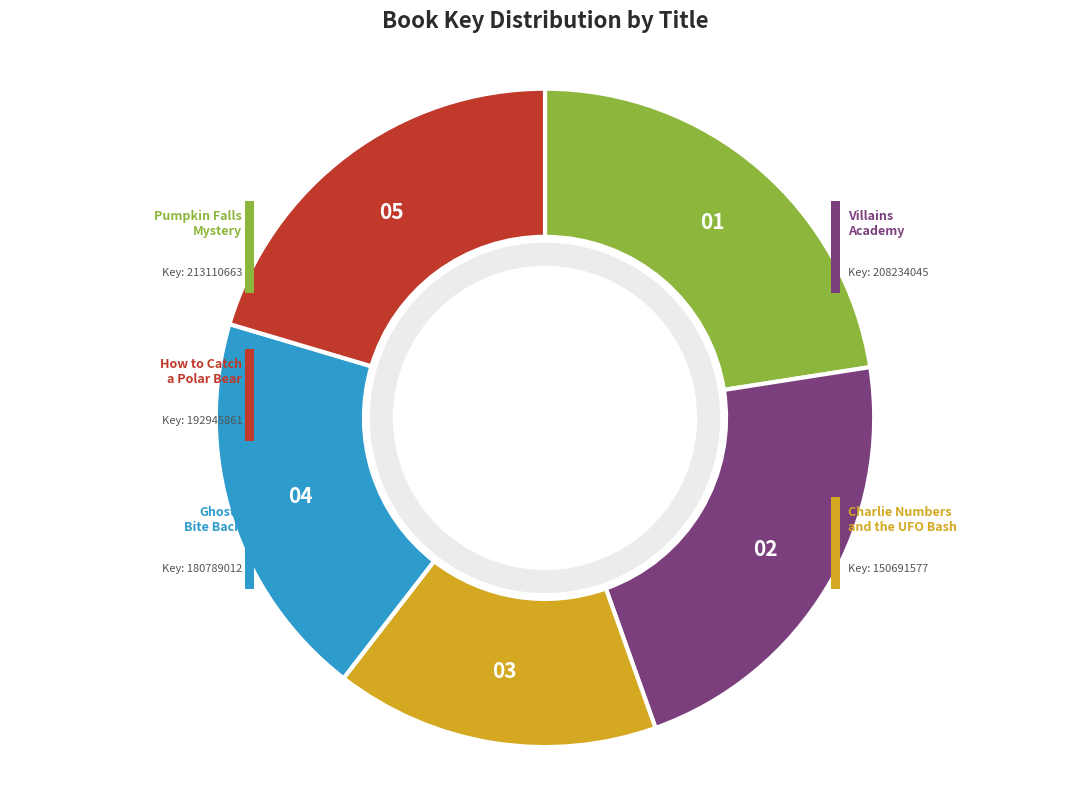

What is the smallest slice in the pie chart?

Charlie Numbers and the UFO Bash